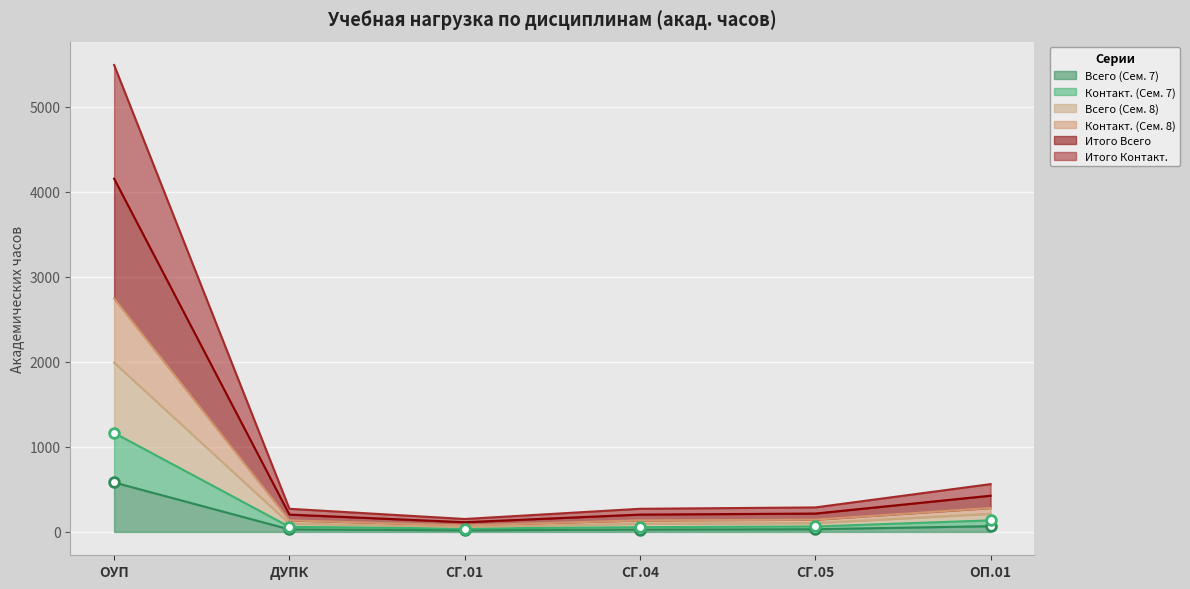

At which category is the sum across all series the highest?

ОУП